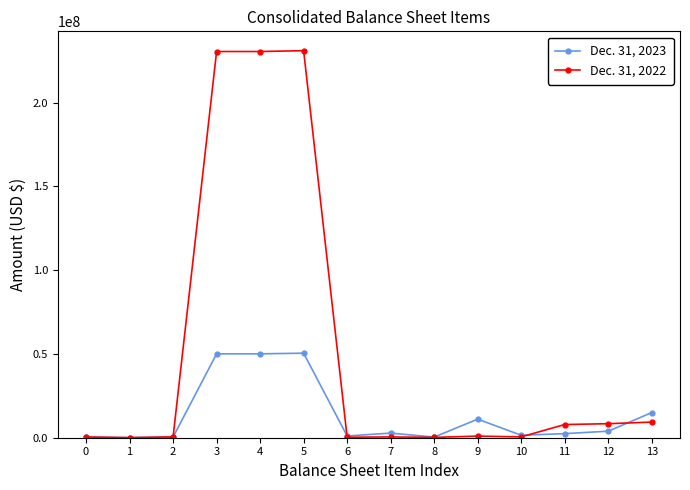

True or false: Dec. 31, 2023 and Dec. 31, 2022 cross at least once.

True